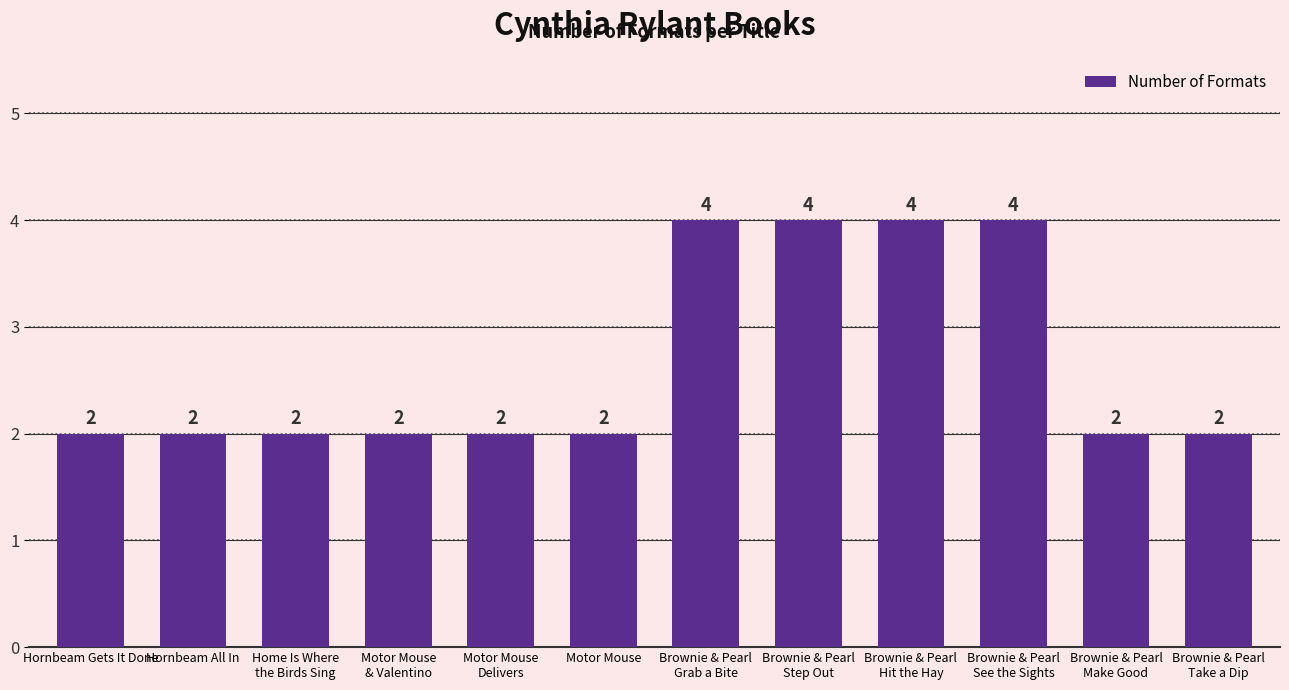

What is the average value?

3